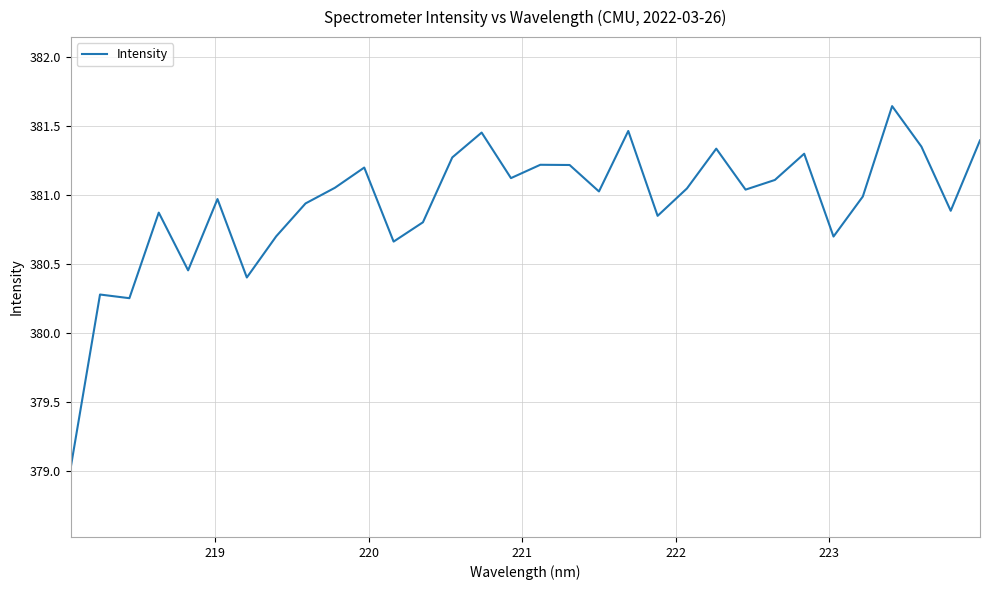

What is the smallest value displayed?

379.0